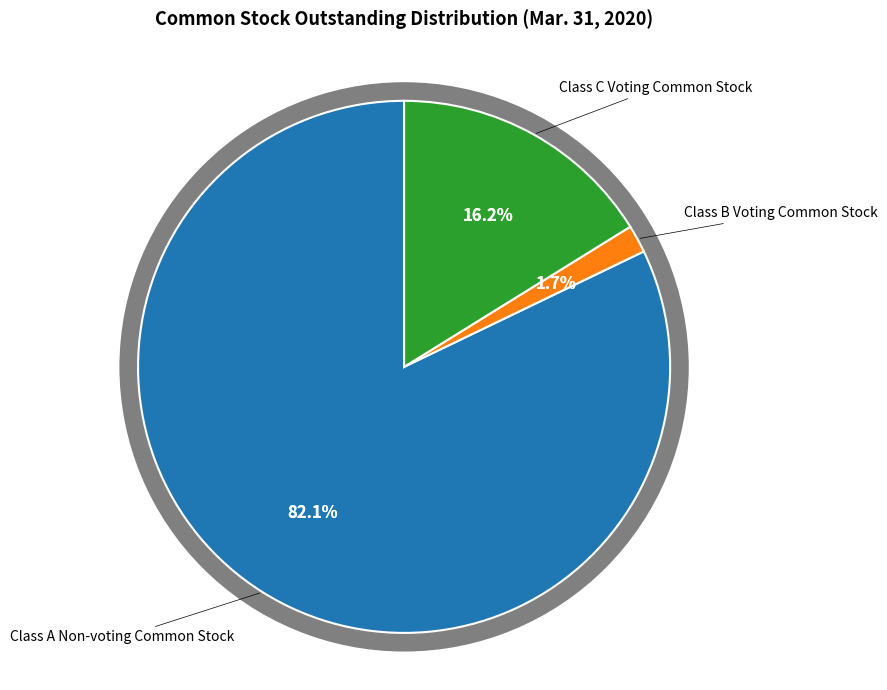

Does Class C Voting Common Stock account for over 50% of the chart?

No